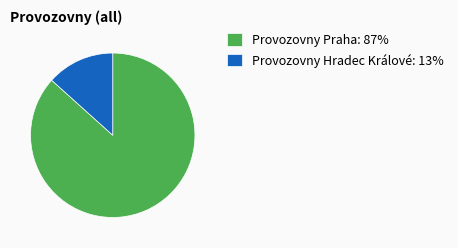

Is Provozovny Praha: 87% the majority of the pie?

Yes